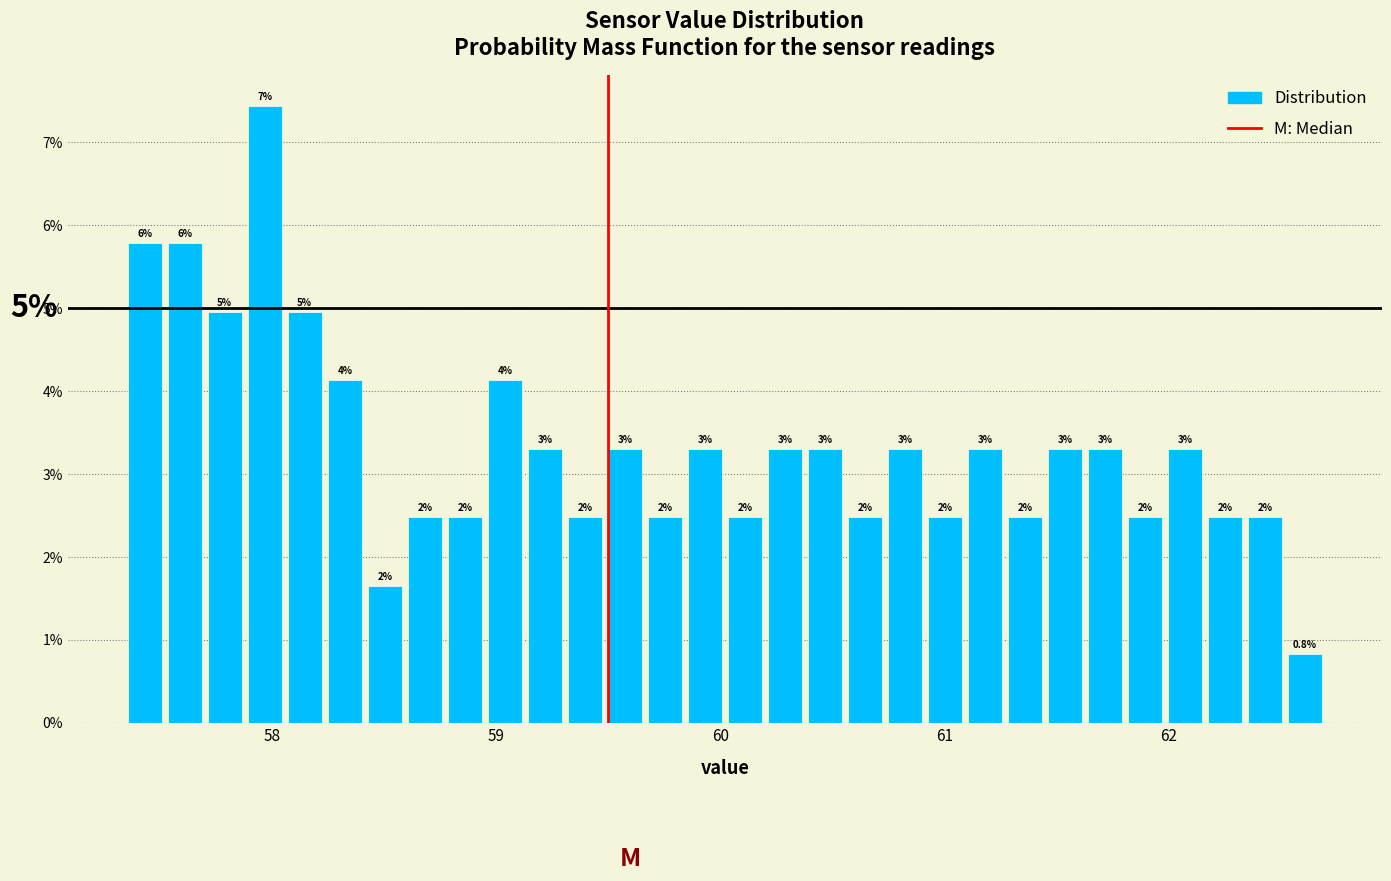

Around what value on the x-axis is the tallest bar? Give the approximate position of its centre, as read against the axis.

58.0